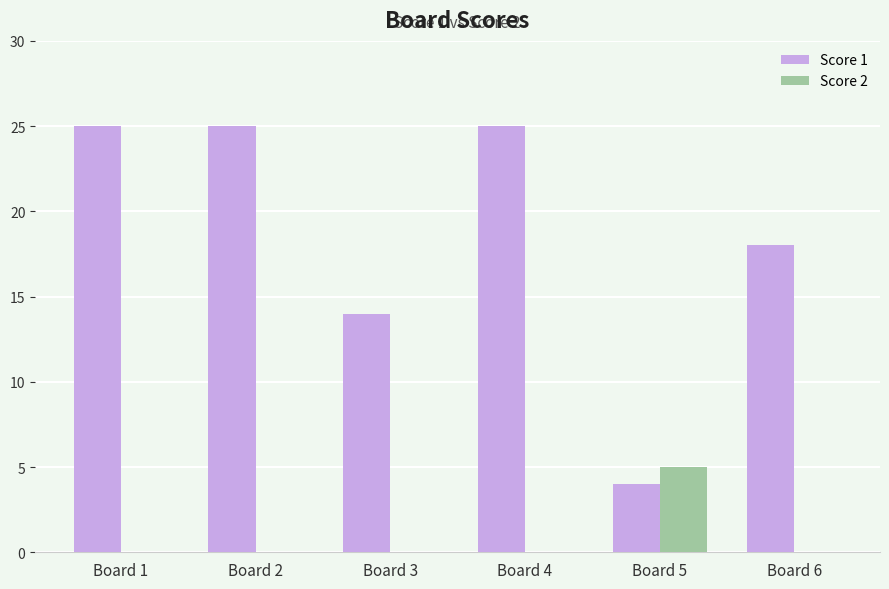

Between Board 1 and Board 5, which series saw the biggest shift?

Score 1